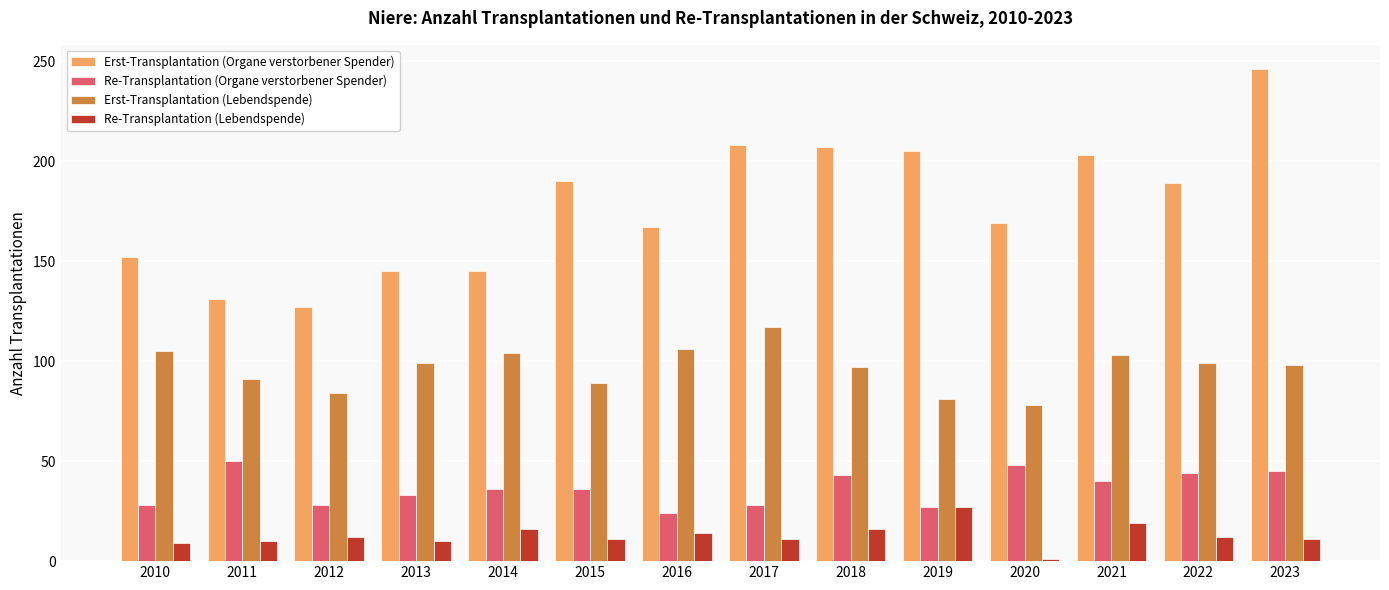

At which category is the sum across all series the highest?

2023